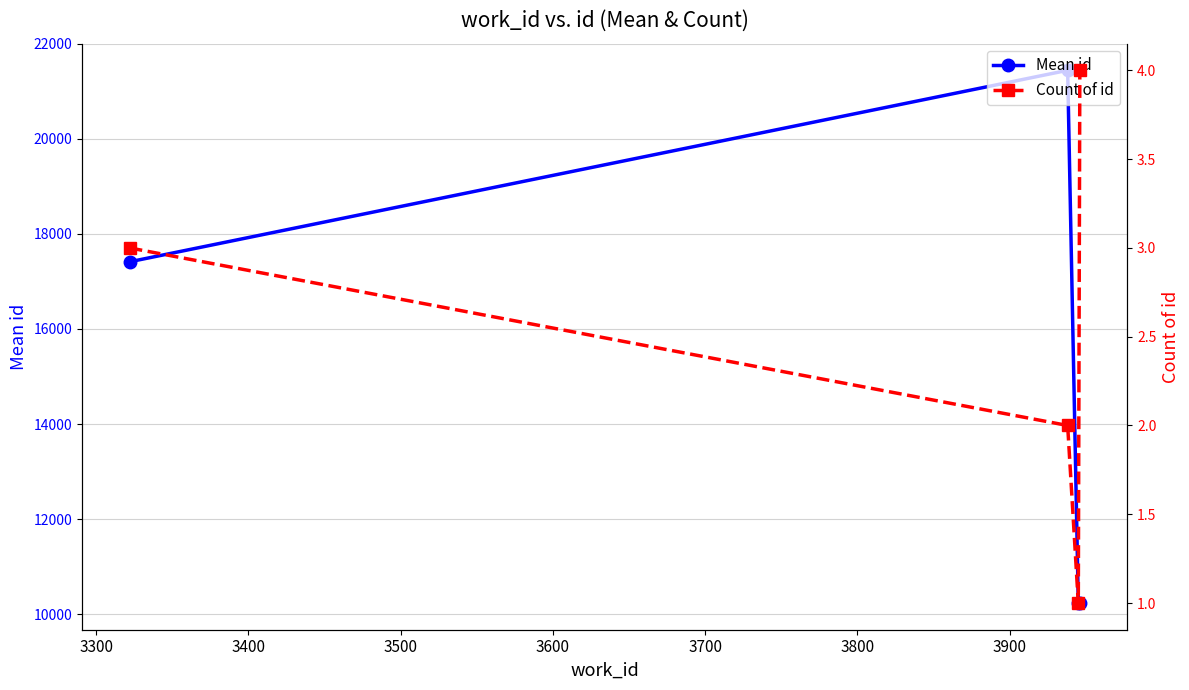

True or false: Count of id and Mean id cross at least once.

False